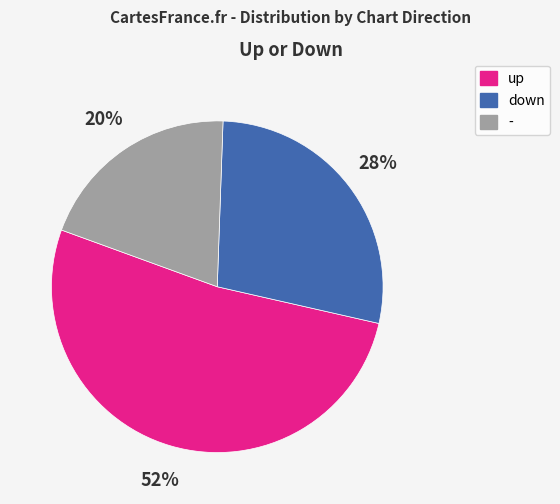

Which slice is the smallest?

-